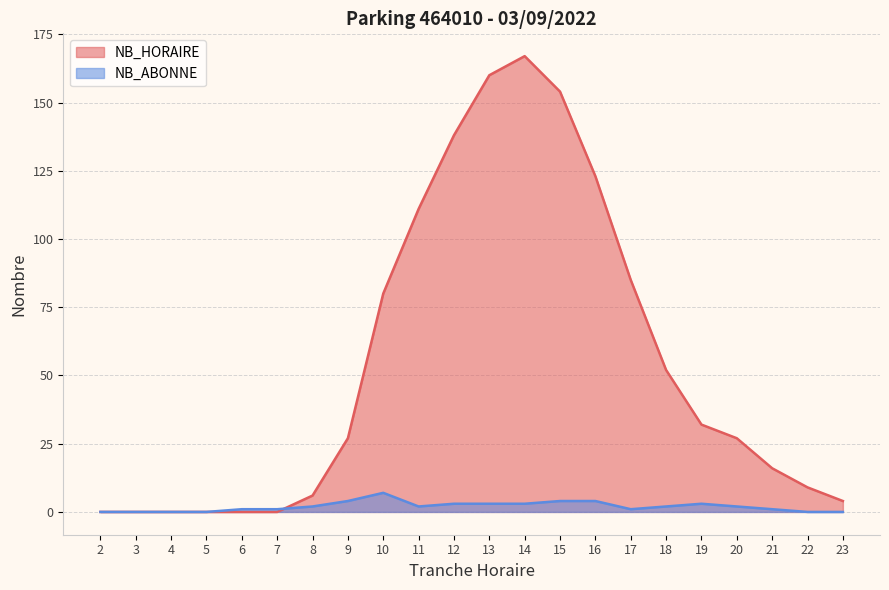

True or false: NB_ABONNE and NB_HORAIRE cross at least once.

True